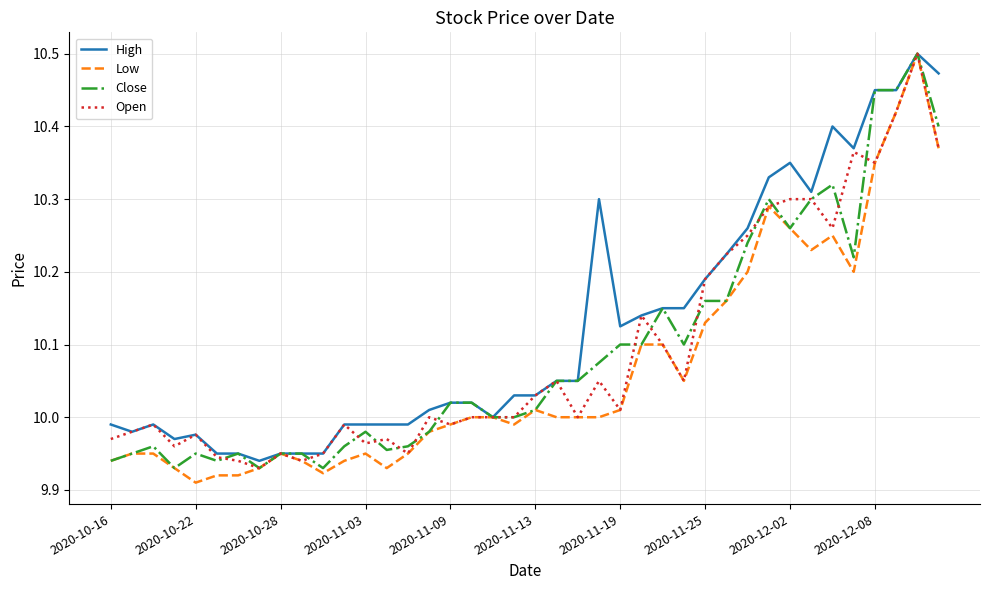

Which series has the largest range (max minus min)?

Low